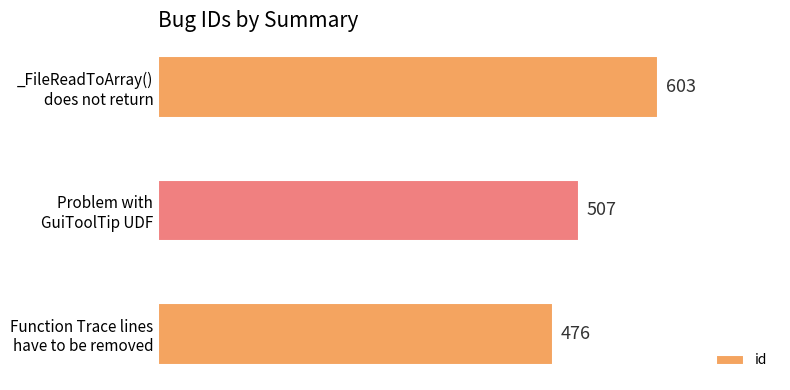

What is the average value?

529